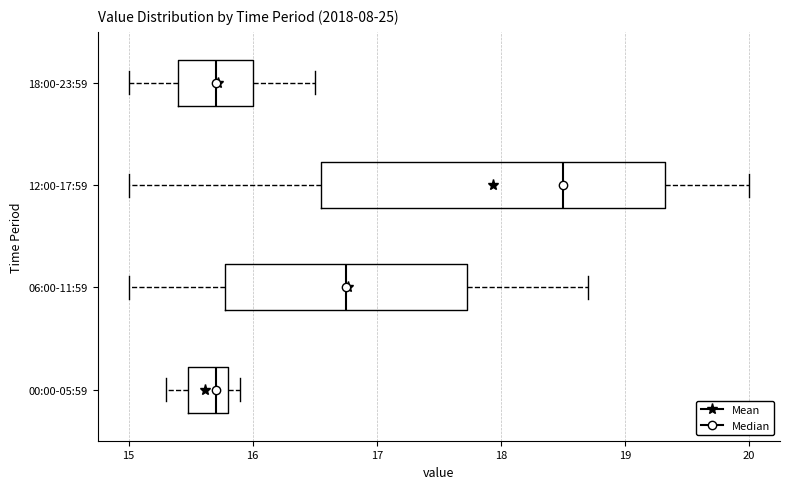

Reading bottom to top, read every box against the x-axis: the position of its median line, the range the box covers, and the ends of its whiskers. The values are not printed on the chart, so give them approximately, as read against the axis.

00:00-05:59: median 15.7, box 15.5 to 15.8, whiskers 15.3 to 15.9
06:00-11:59: median 16.8, box 15.8 to 17.7, whiskers 15.0 to 18.7
12:00-17:59: median 18.5, box 16.6 to 19.3, whiskers 15.0 to 20.0
18:00-23:59: median 15.7, box 15.4 to 16.0, whiskers 15.0 to 16.5